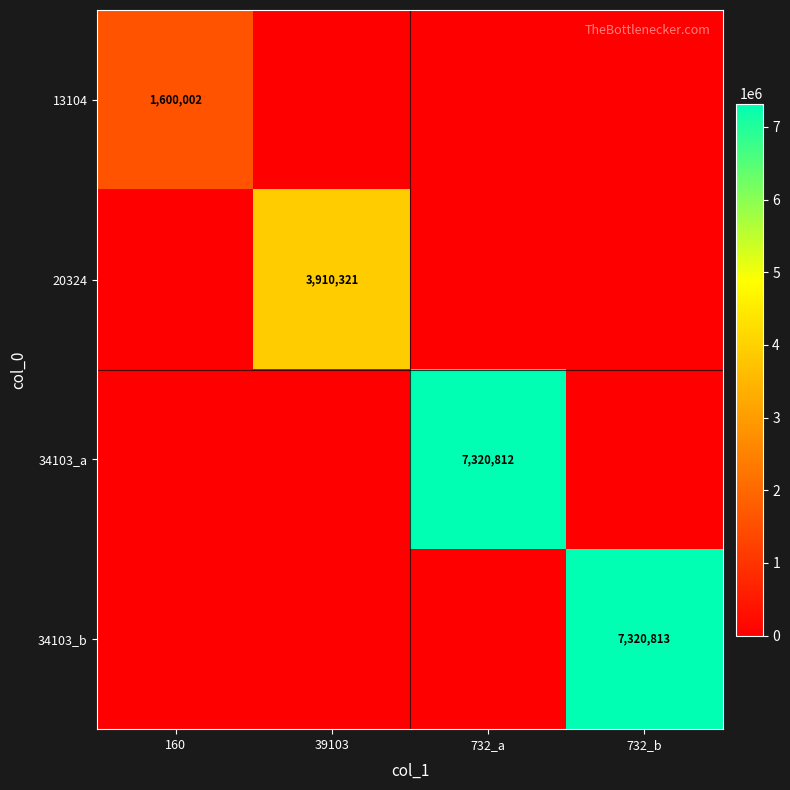

The value of 34103_a at 732_a is 1575127. True or false?

False